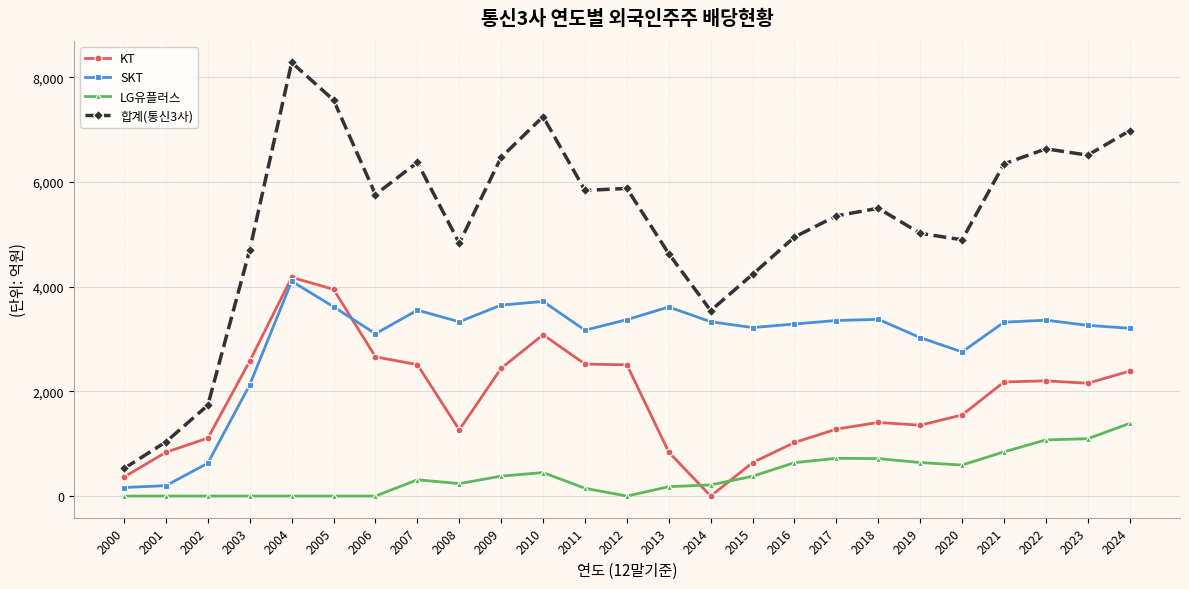

How many distinct data groups are displayed?

4